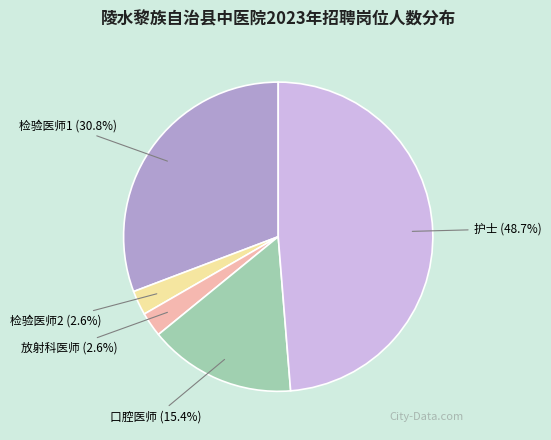

Which category has the biggest portion of the pie?

护士